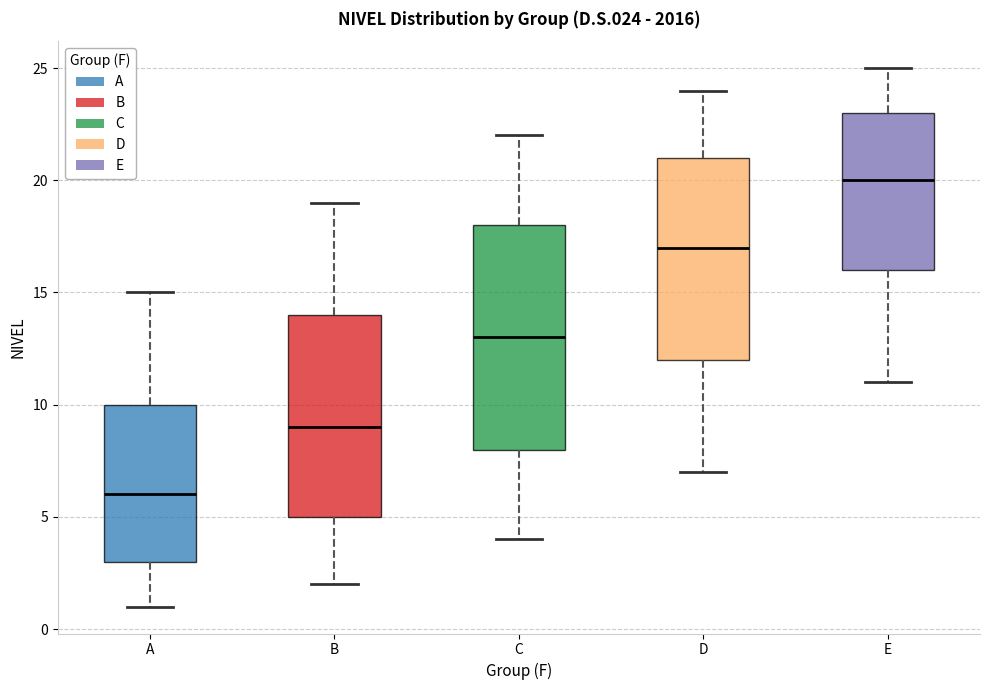

Reading left to right, read every box against the y-axis: the position of its median line, the range the box covers, and the ends of its whiskers. The values are not printed on the chart, so give them approximately, as read against the axis.

A: median 6, box 3 to 10, whiskers 1 to 15
B: median 9, box 5 to 14, whiskers 2 to 19
C: median 13, box 8 to 18, whiskers 4 to 22
D: median 17, box 12 to 21, whiskers 7 to 24
E: median 20, box 16 to 23, whiskers 11 to 25